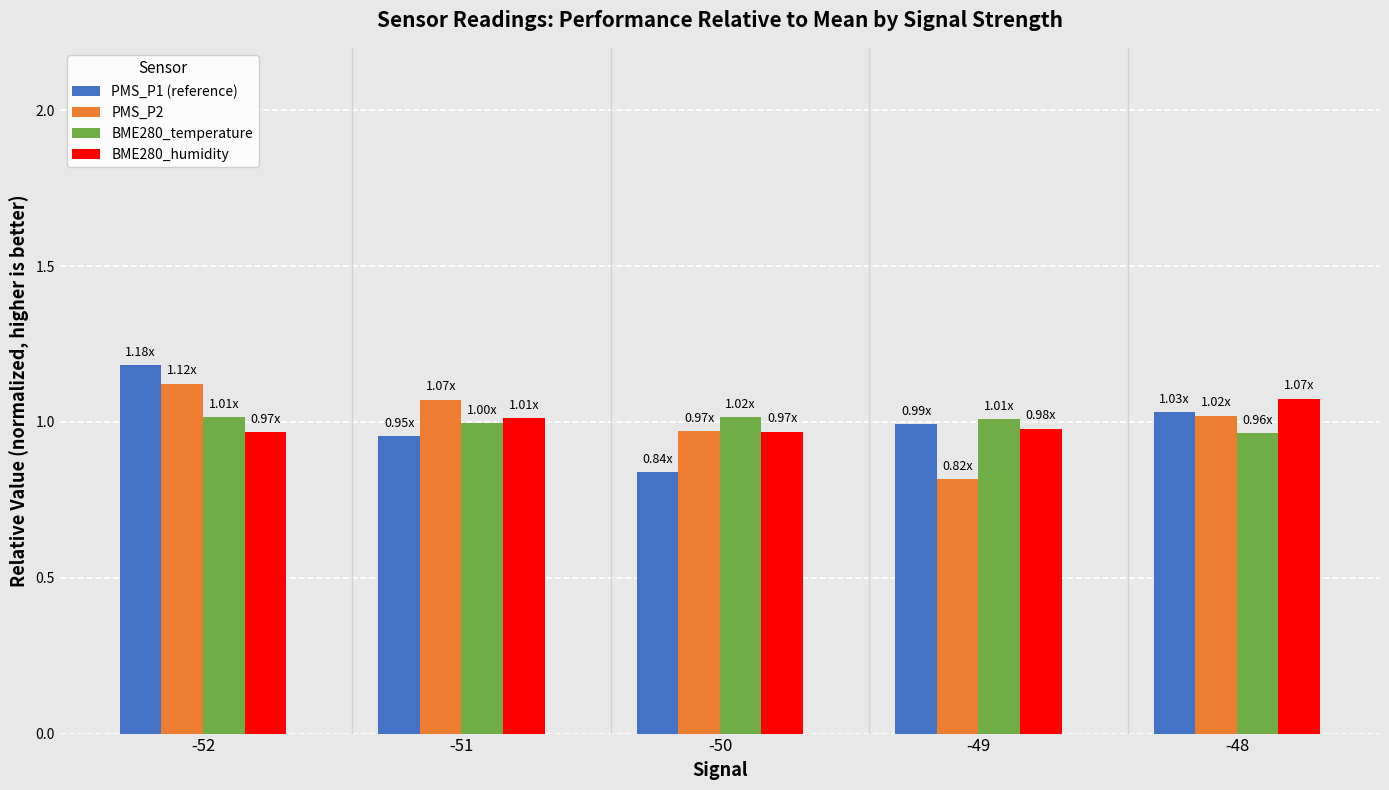

Is it true that PMS_P2 equals 1.0 at -48?

True